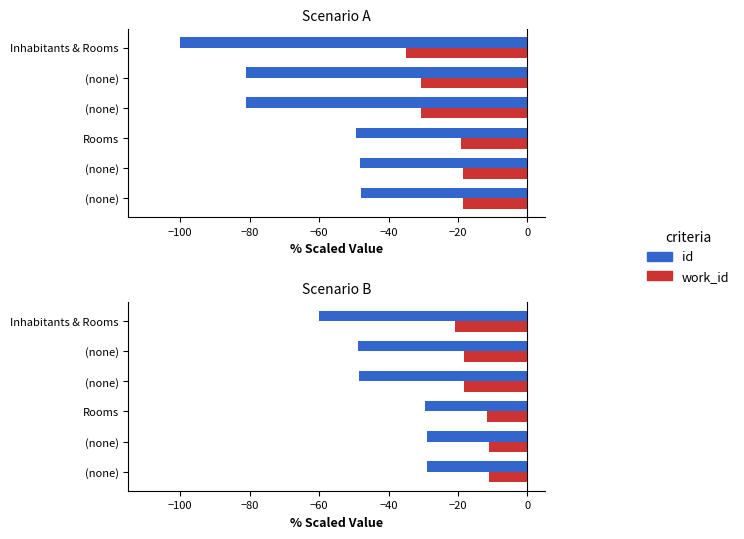

What is the value of the work_id bar at the 4th from the left?

-18.3